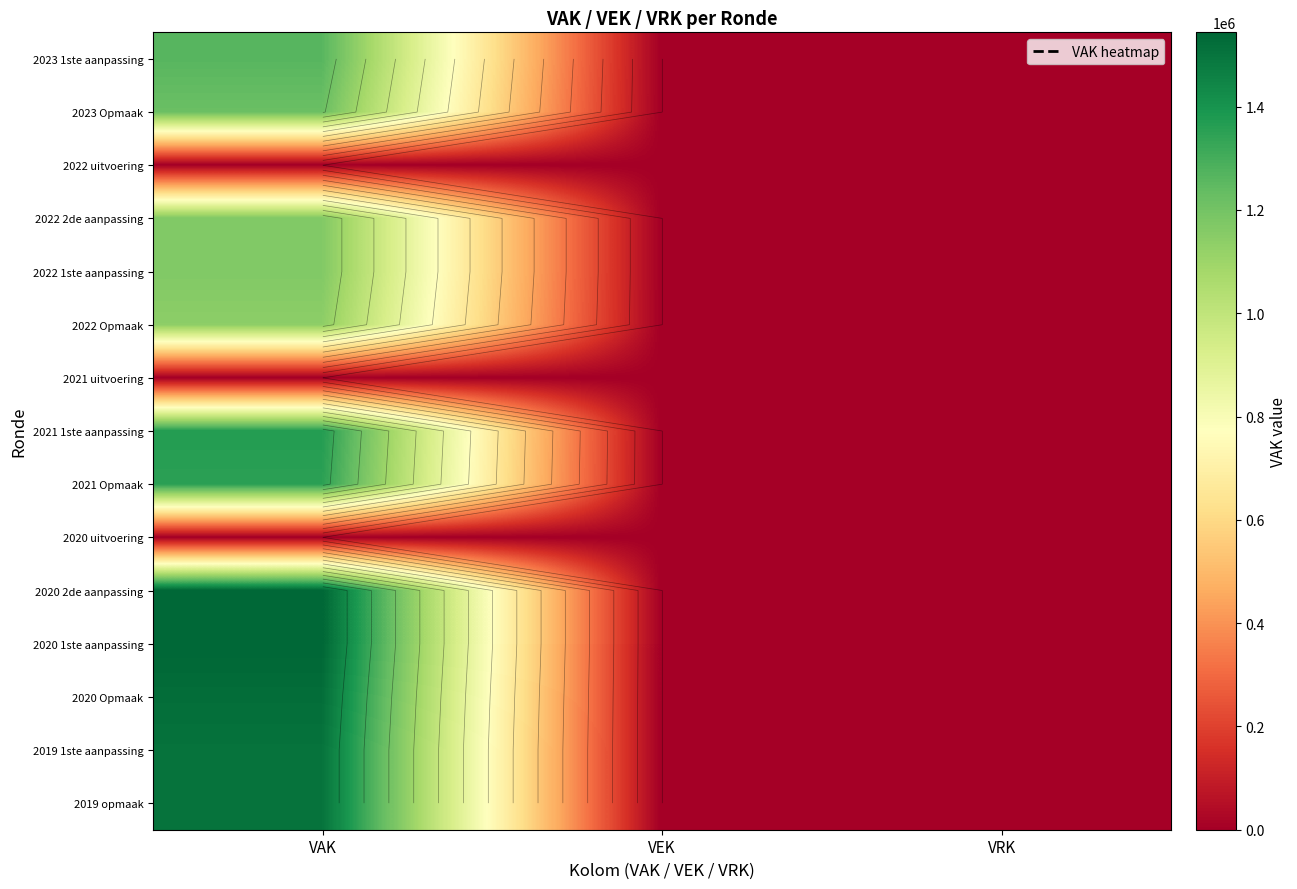

Rank the categories by 2019 1ste aanpassing value from lowest to highest.

VEK, VRK, VAK